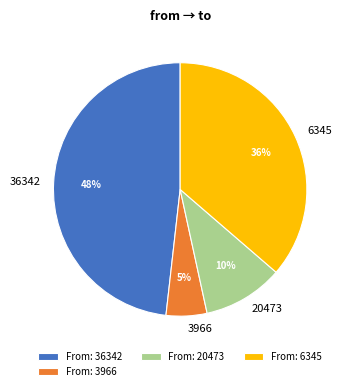

Do 6345 and 20473 together represent more than half of the pie?

No